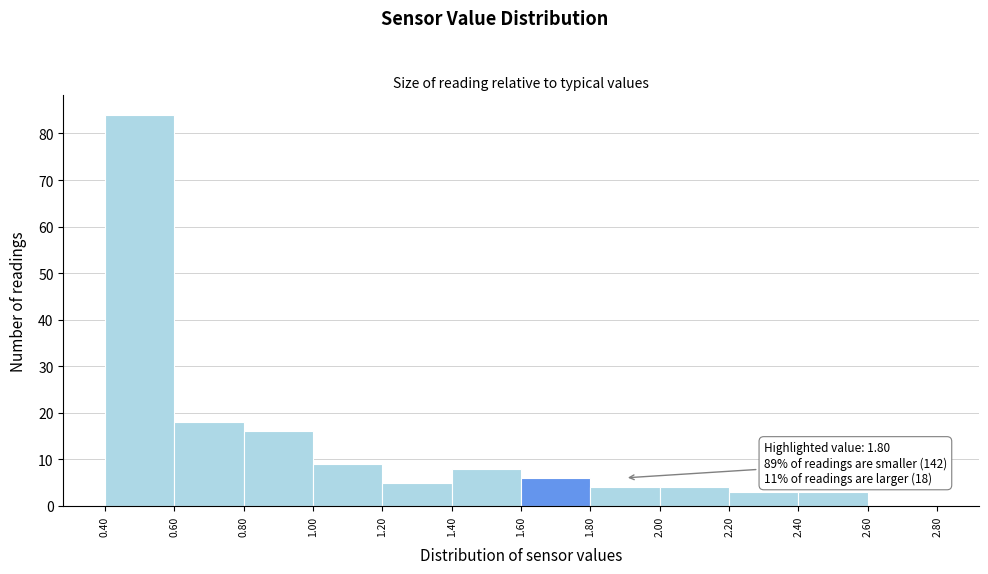

Which range on the x-axis has the tallest bar?

0.40 to 0.60